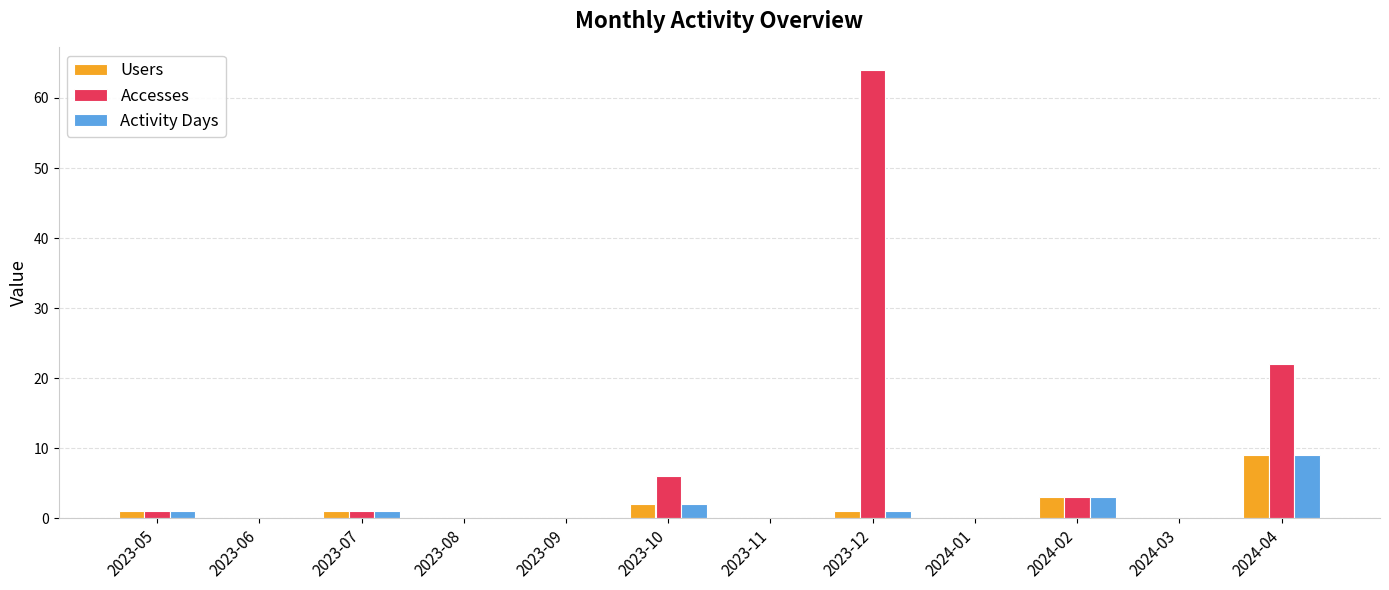

Where is Users nearest to the value 4?

2024-02